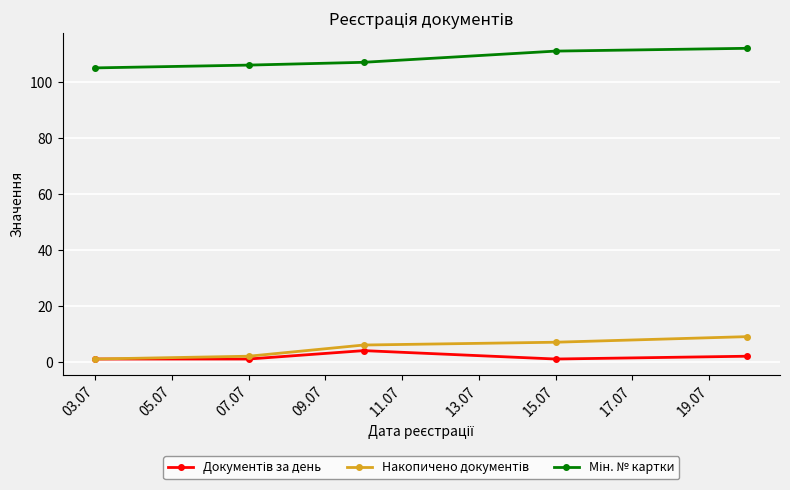

What is the maximum value shown in the chart?

112